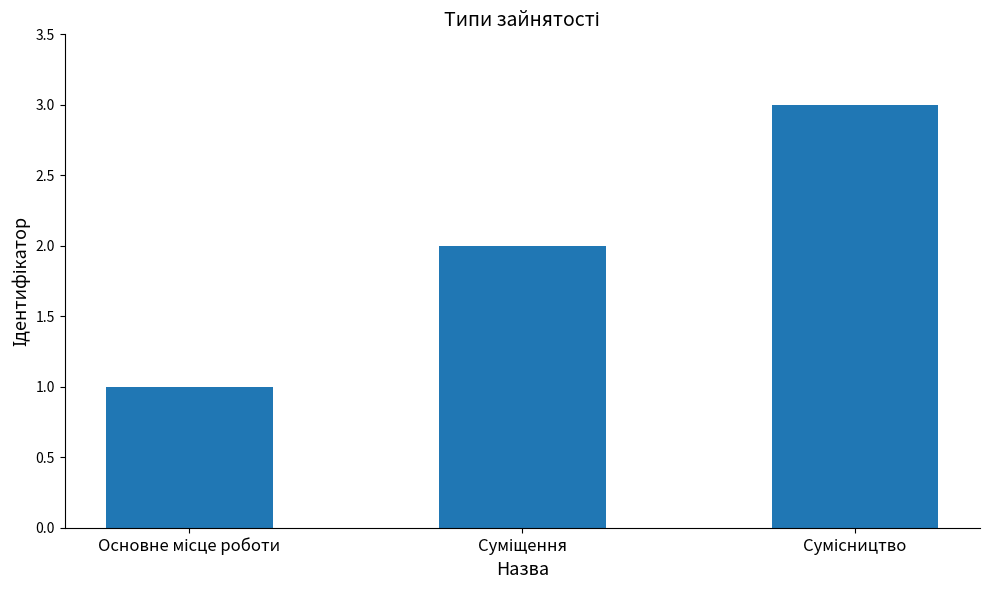

What is the greatest value displayed?

3